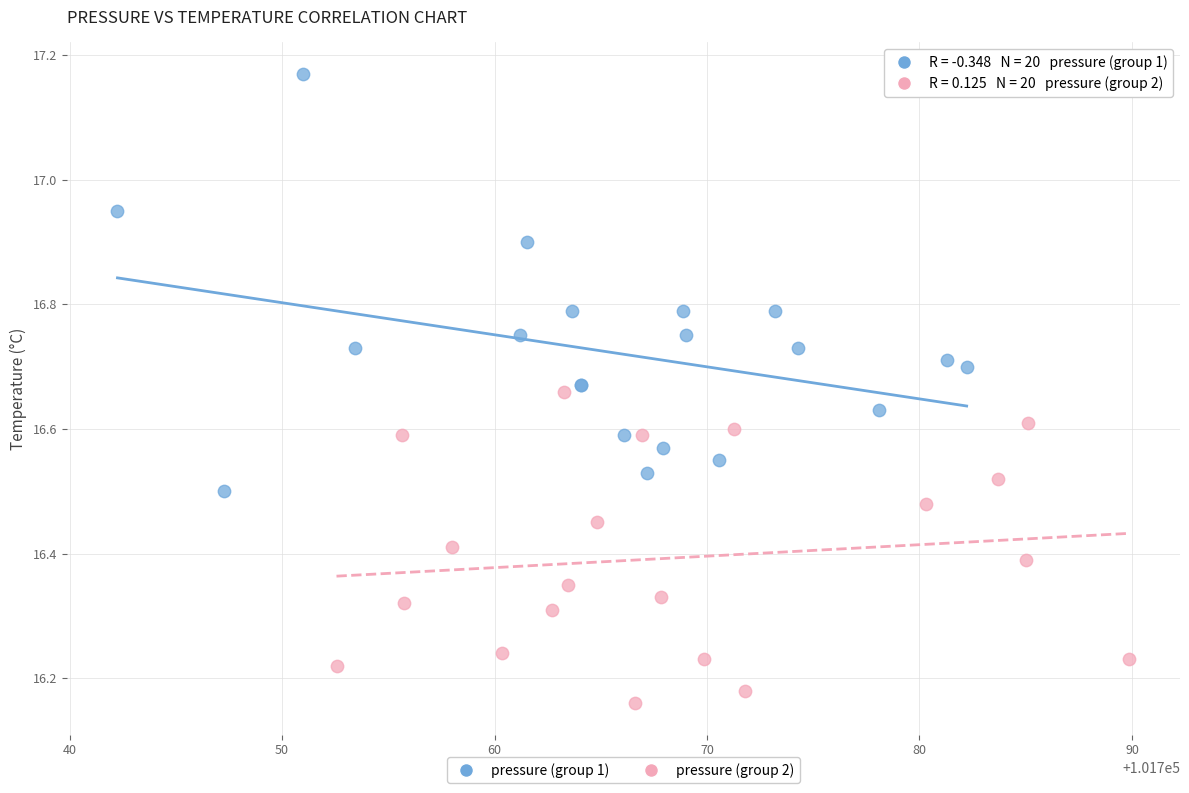

Which series reaches the minimum Y coordinate?

pressure (group 2)